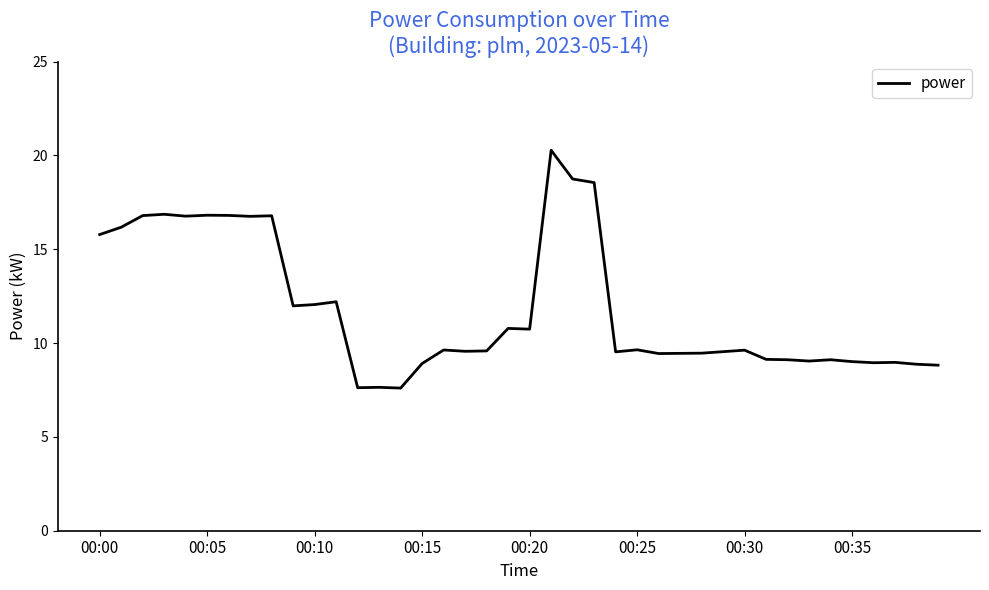

What is the greatest value displayed?

20.3